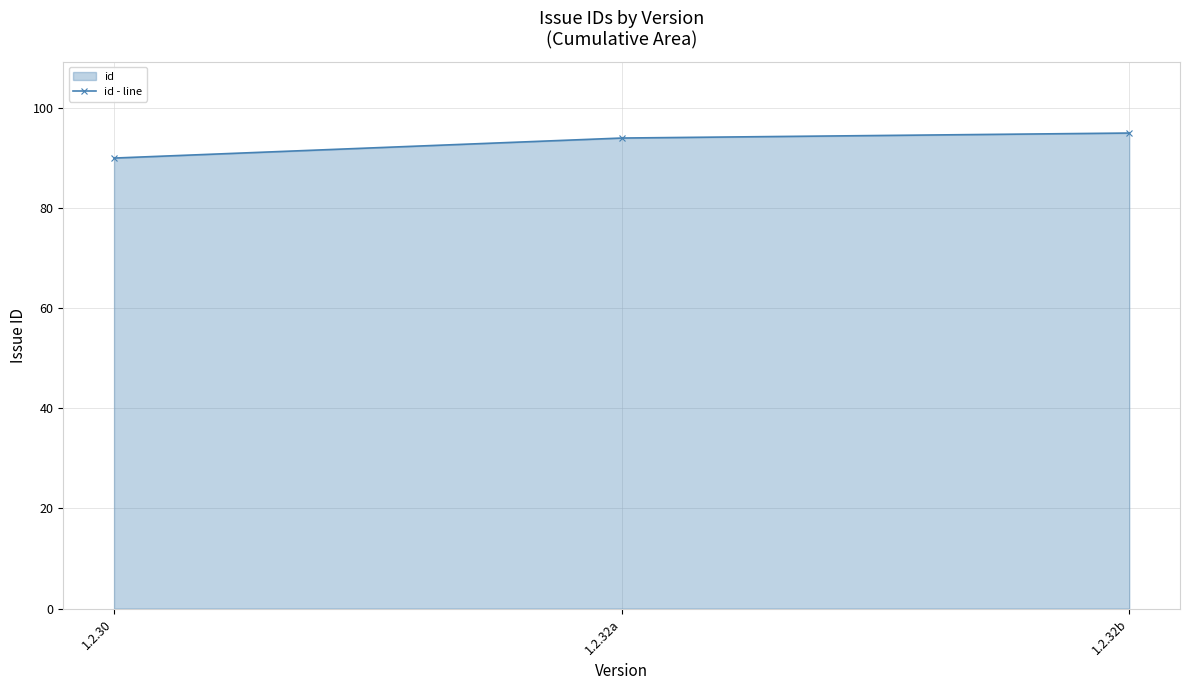

Read the value at 1.2.32a.

94